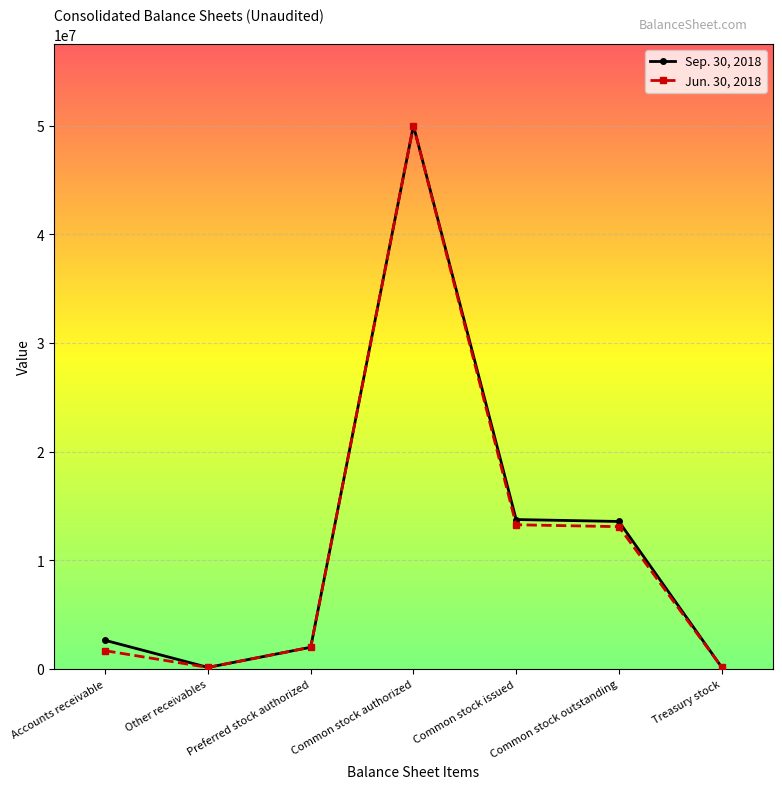

In Sep. 30, 2018, how many points are lower than both neighbors (excluding endpoints)?

1